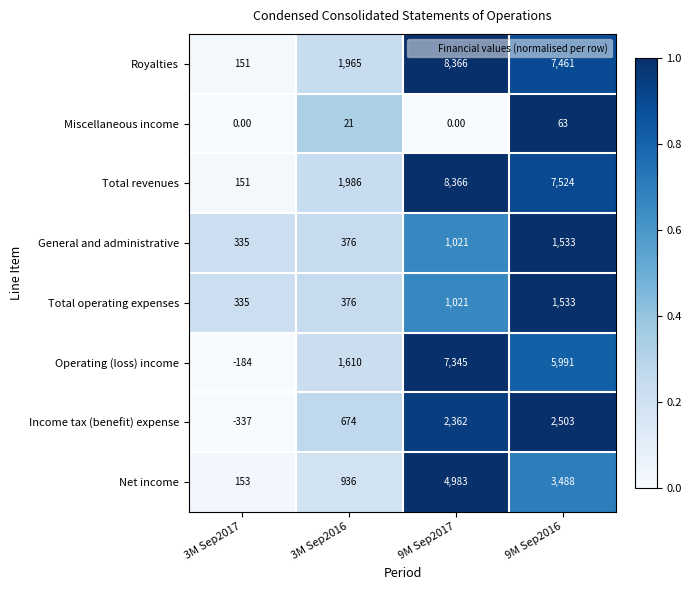

What is the average value of the Miscellaneous income series?

21